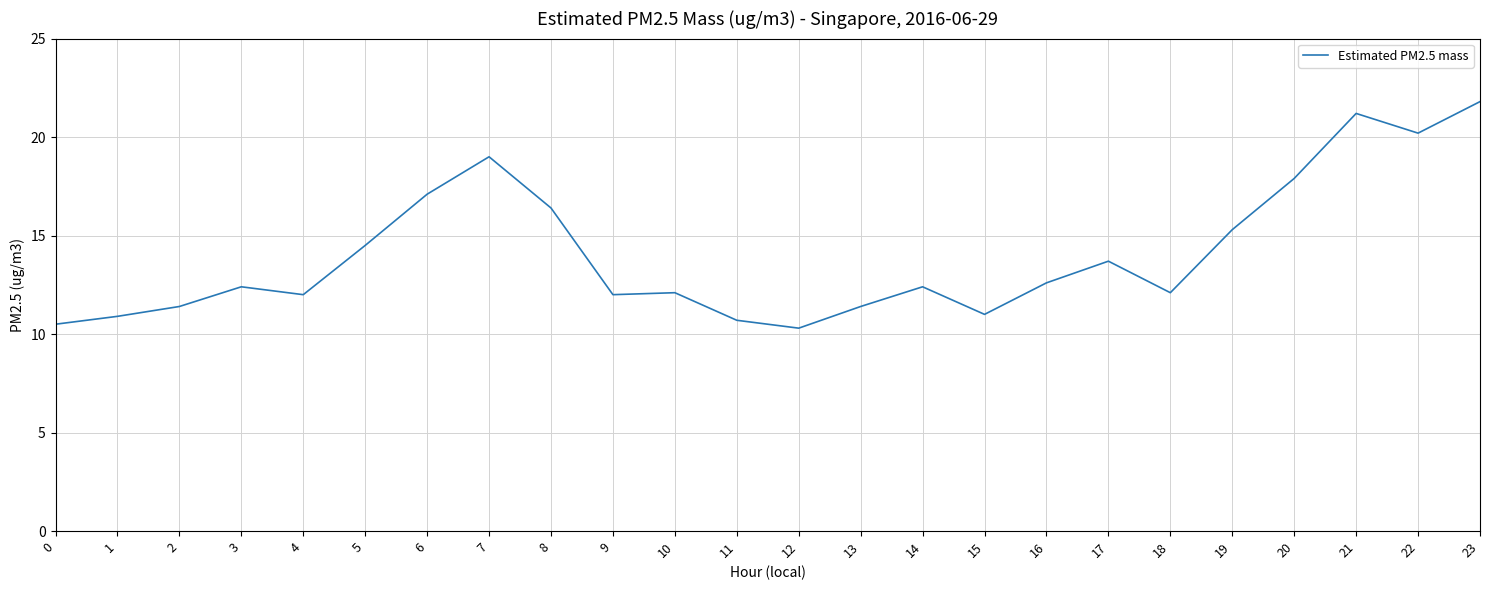

What is the minimum value shown in the chart?

10.3